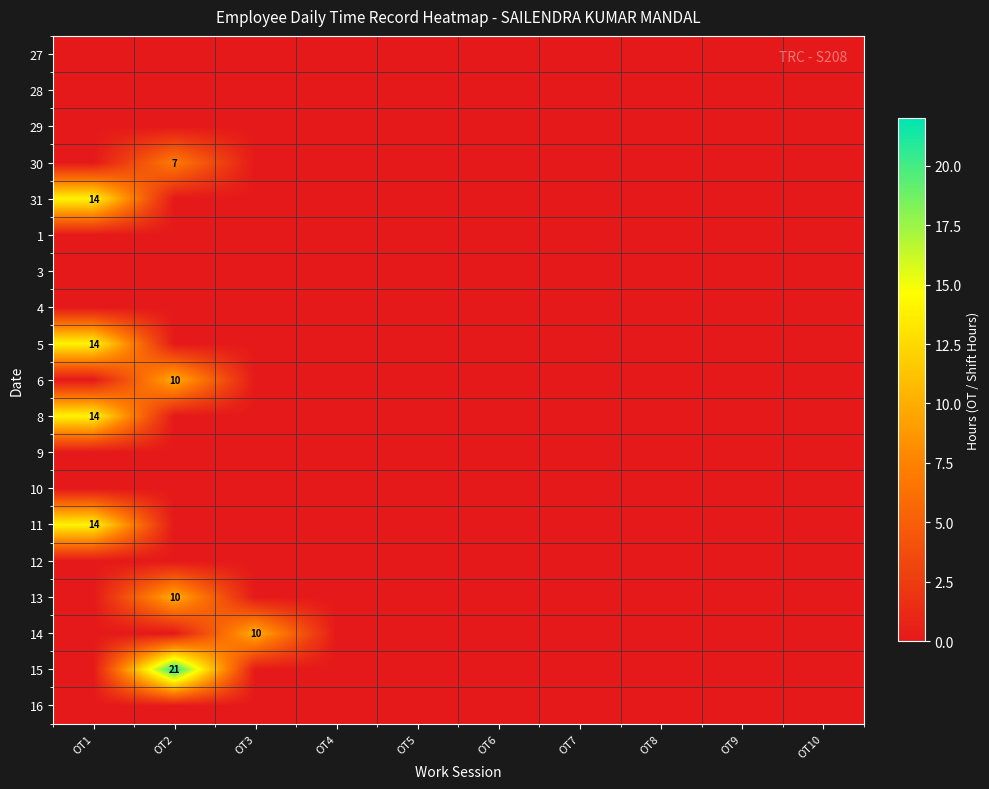

True or false: 13 has a value of 10 at OT2.

True